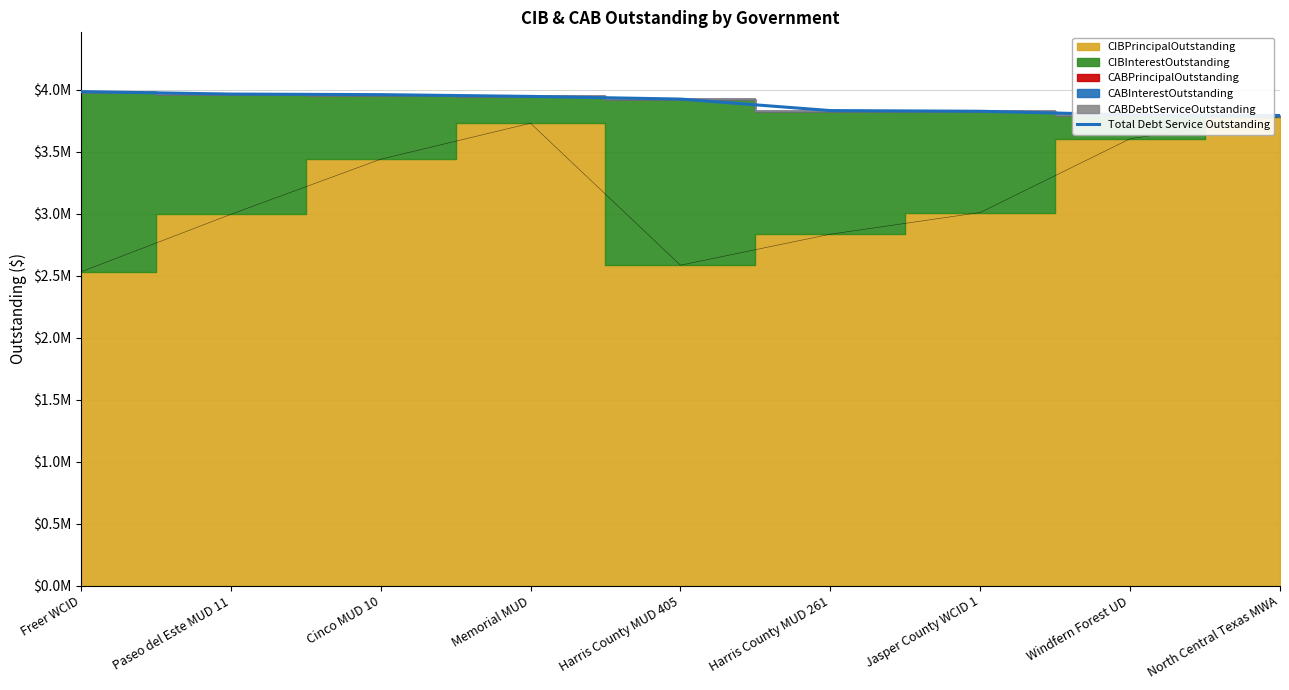

List the labels in order of value, smallest first.

North Central Texas MWA, Windfern Forest UD, Jasper County WCID 1, Harris County MUD 261, Harris County MUD 405, Memorial MUD, Cinco MUD 10, Paseo del Este MUD 11, Freer WCID